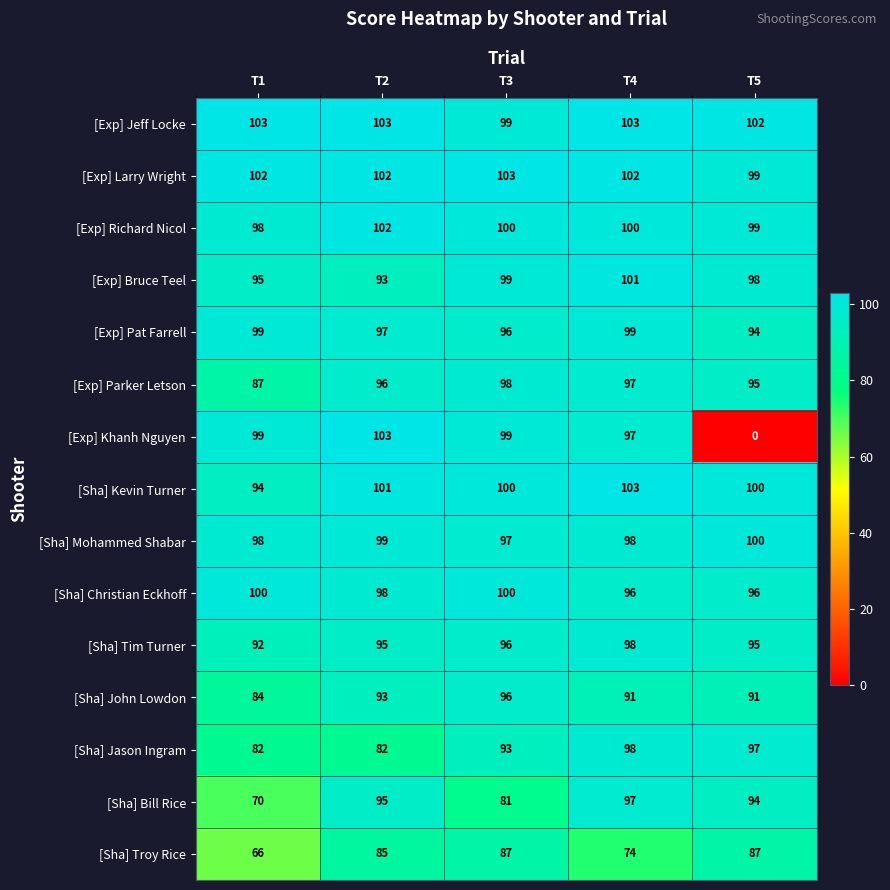

What is the approximate value of [Exp] Pat Farrell at T1?

99